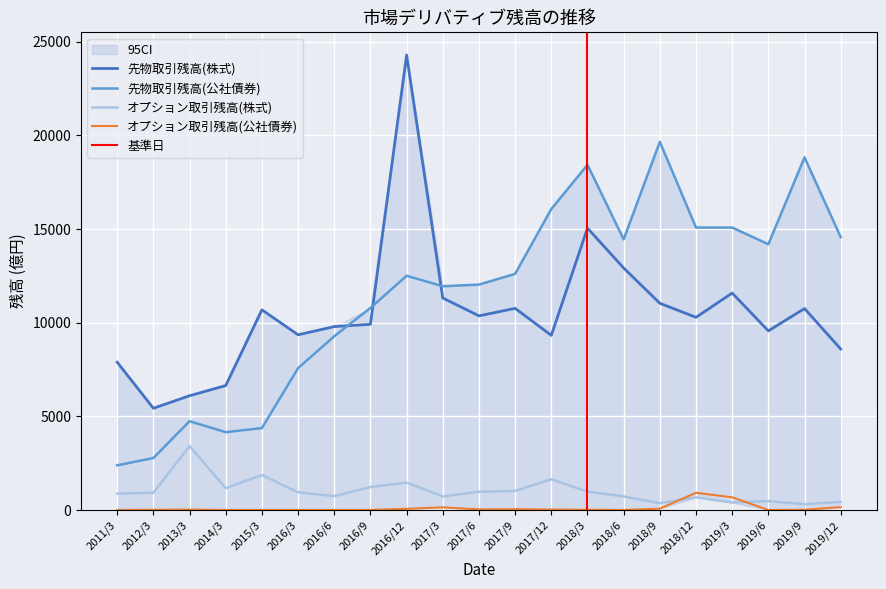

What is the sum of the 先物取引残高(公社債券) values at 2019/9 and 2017/12?

34895.8